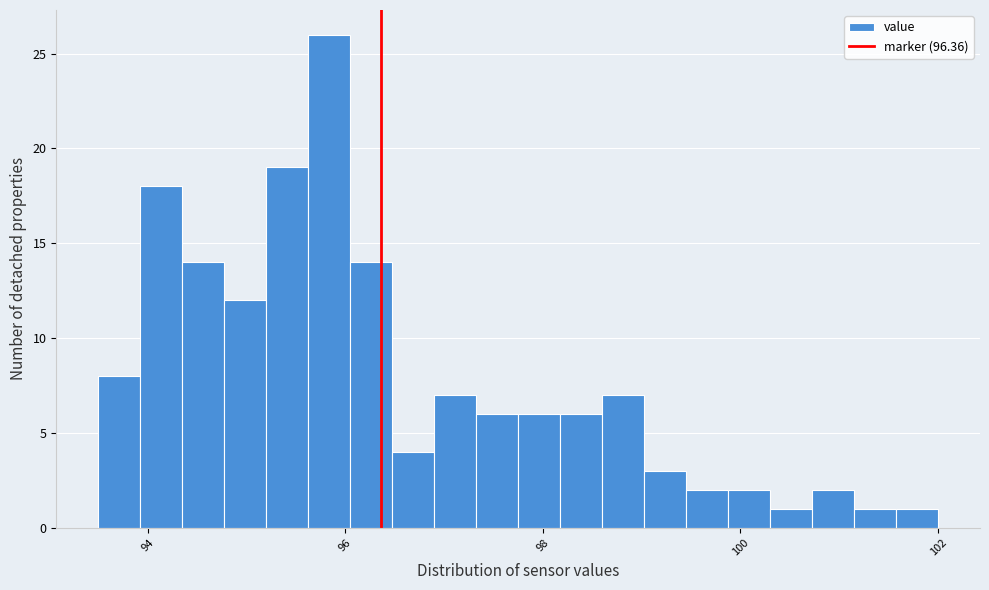

Read against the x-axis, roughly where is the centre of the tallest bar?

95.8